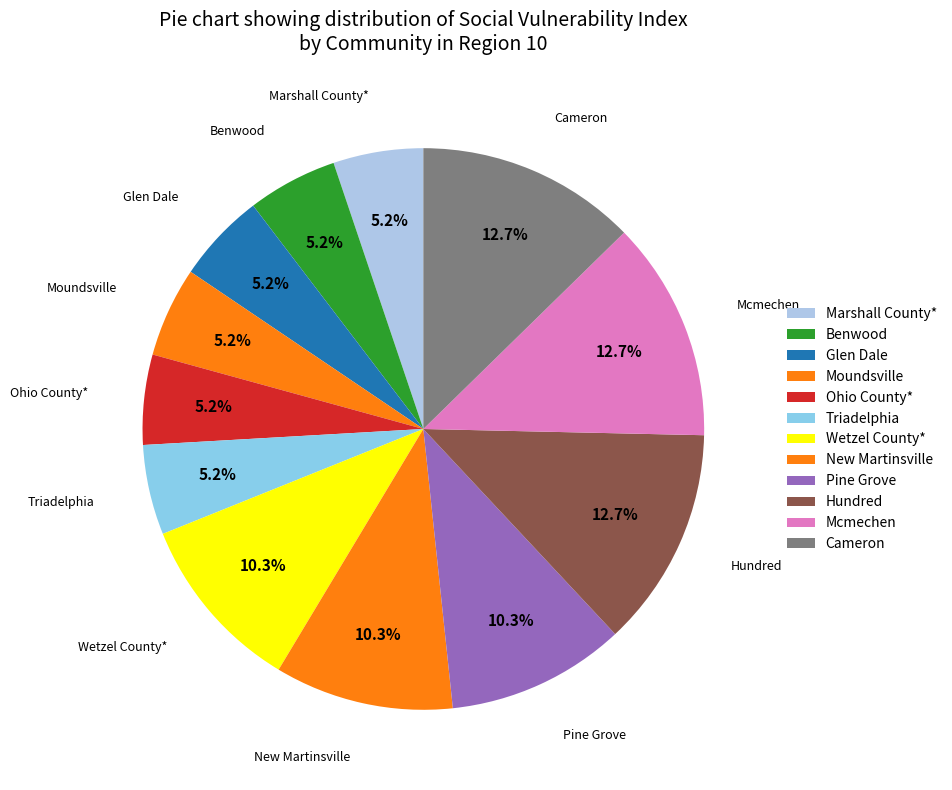

What percentage is NOT represented by Marshall County*?

94.8%